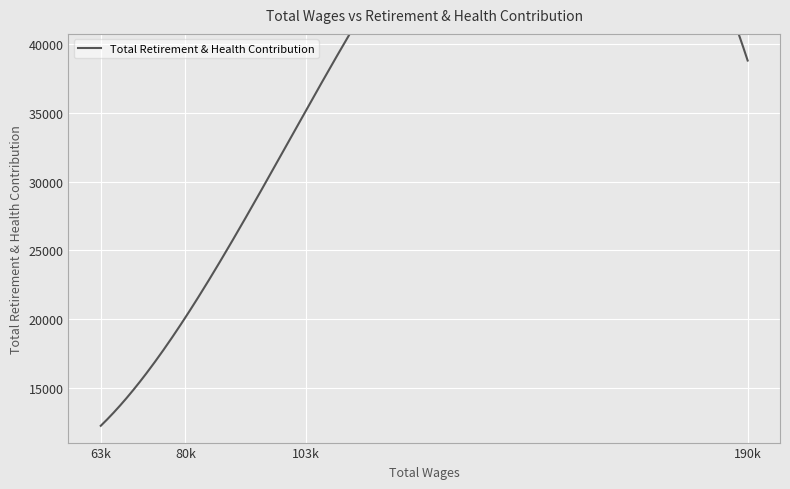

Is it true that the value at 80220.0 is 20124?

True